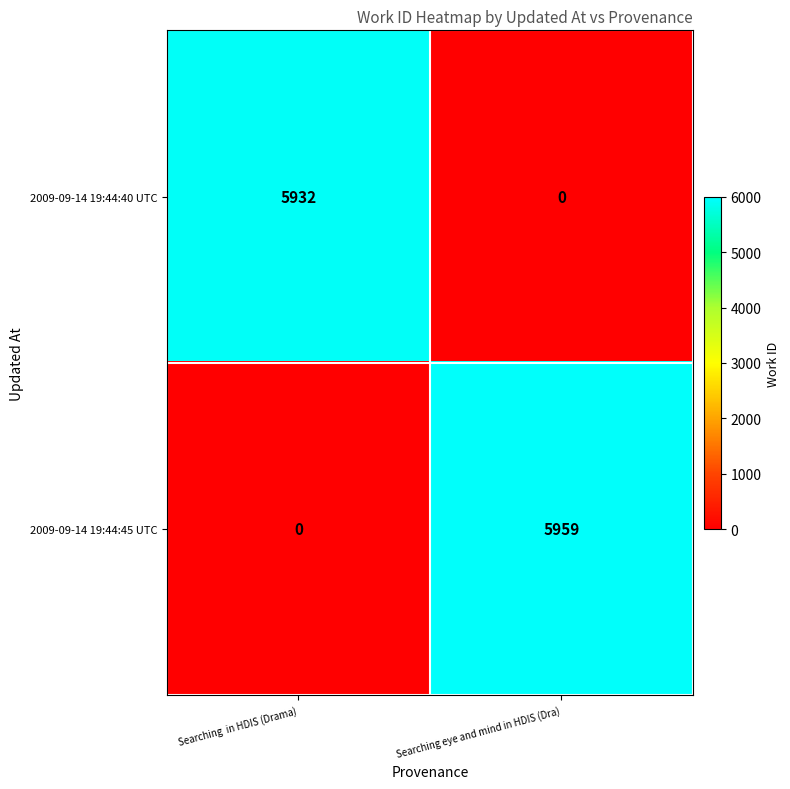

What is the sum of the 2009-09-14 19:44:40 UTC values at Searching  in HDIS (Drama) and Searching eye and mind in HDIS (Dra)?

5932